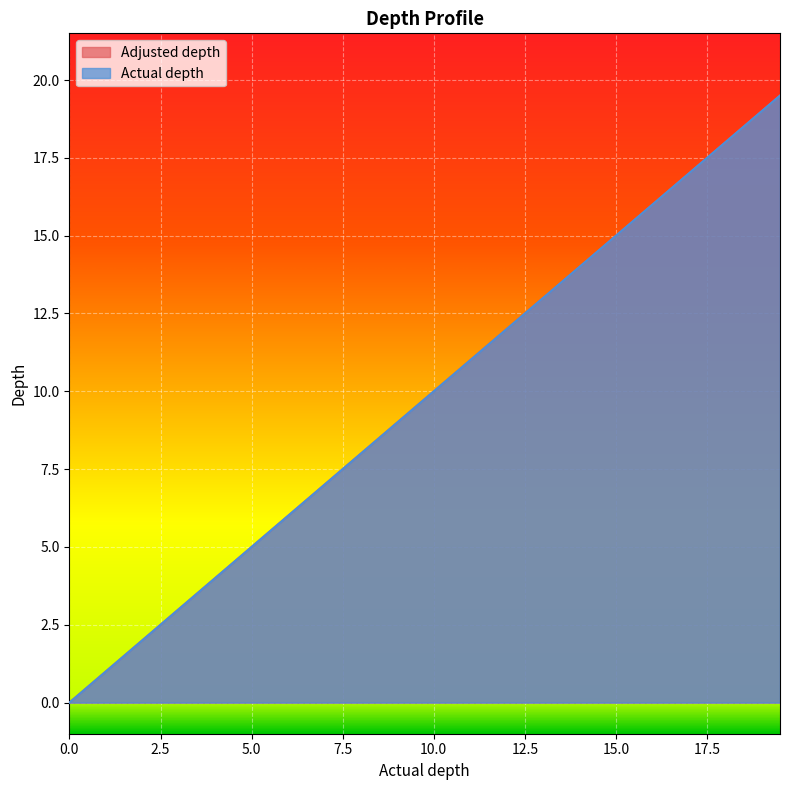

The Adjusted depth series shows 2.0 at 2. True or false?

True